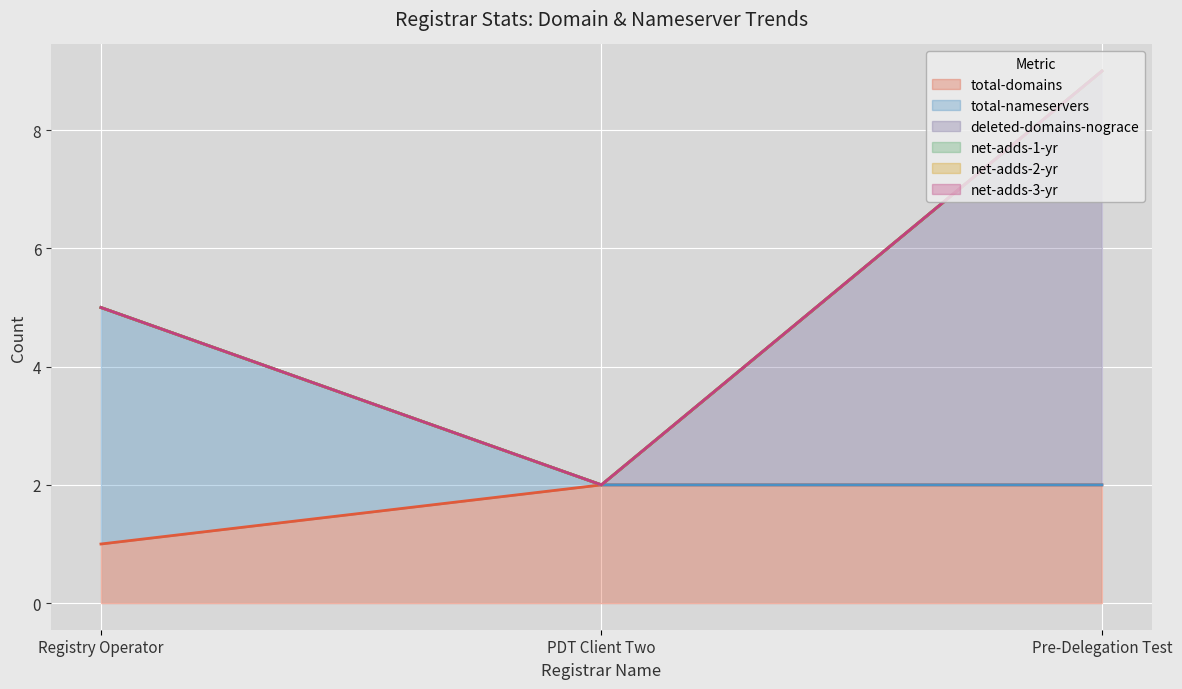

List the labels in order of net-adds-3-yr value, largest first.

Registry Operator, PDT Client Two, Pre-Delegation Test